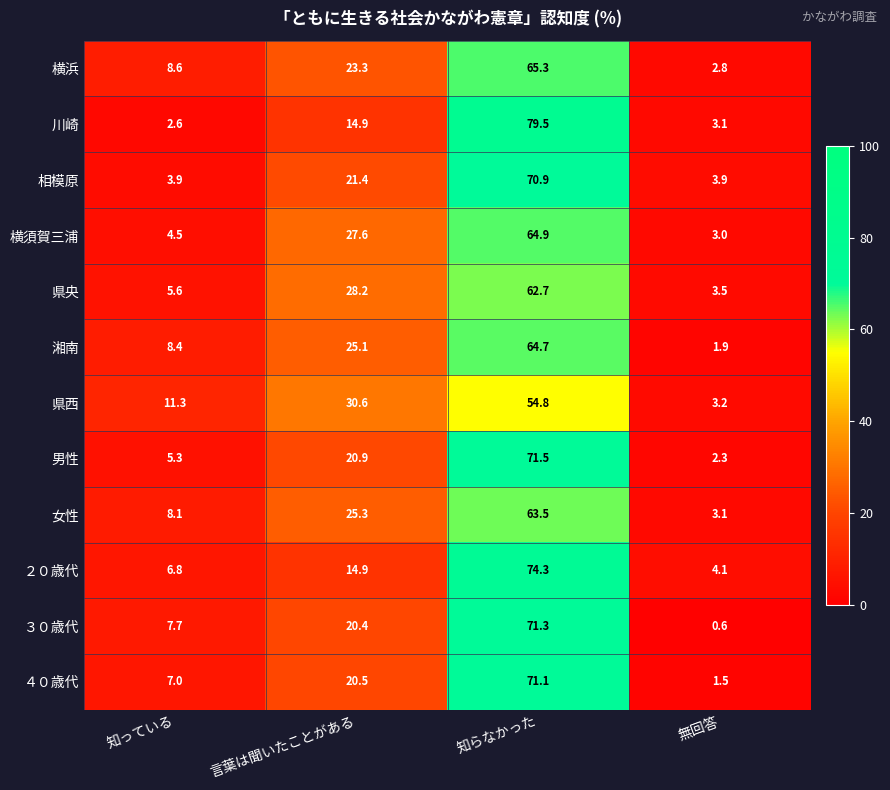

List the series in order of their peak value, highest first.

川崎, ２０歳代, 男性, ３０歳代, ４０歳代, 相模原, 横浜, 横須賀三浦, 湘南, 女性, 県央, 県西